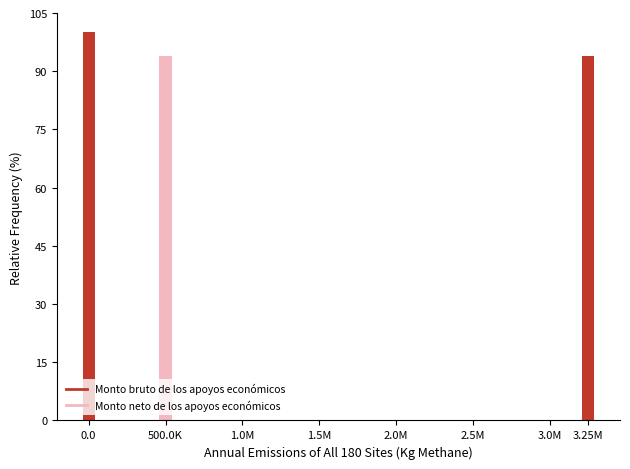

Is the value of Monto bruto de los apoyos económicos at 3.0M greater than the value of Monto neto de los apoyos económicos at 2.5M?

No